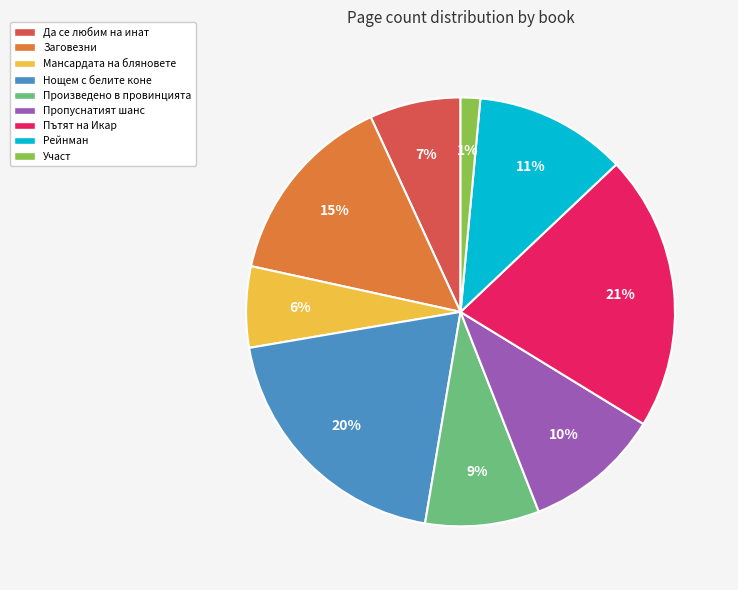

Combined, do Да се любим на инат and Нощем с белите коне account for over 50%?

No